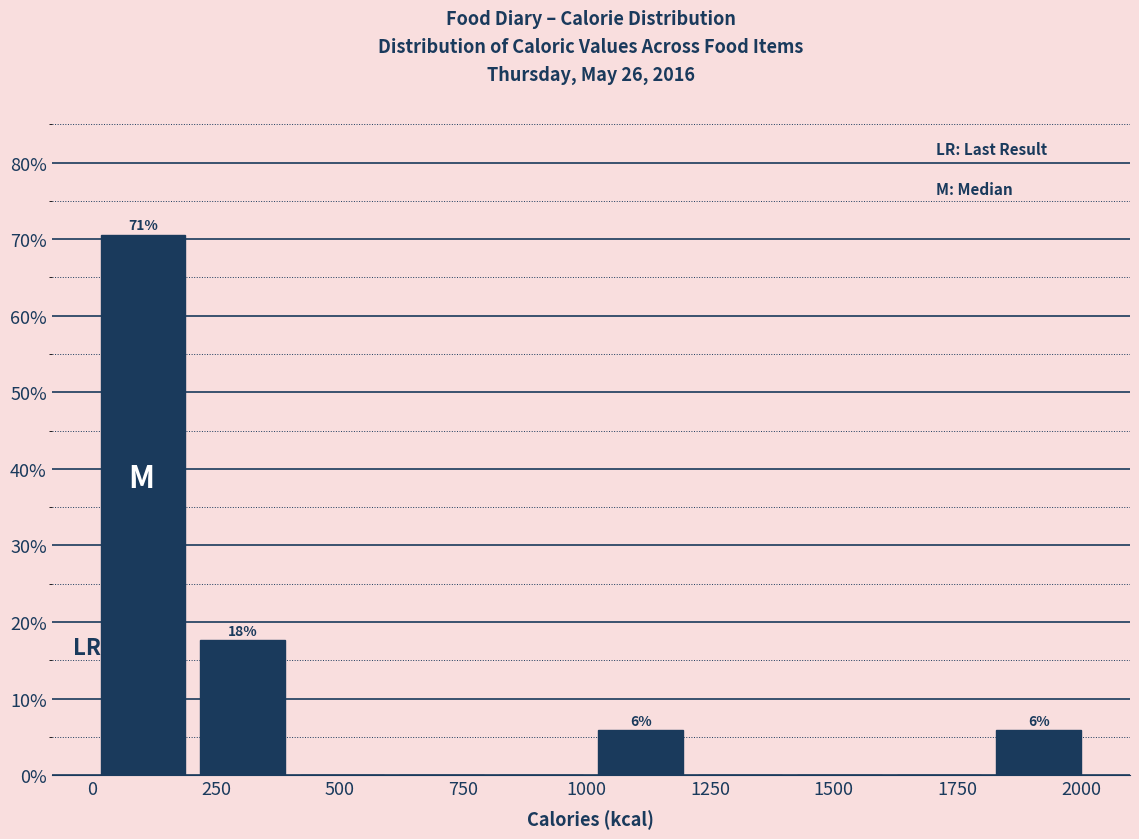

Which range on the x-axis has the tallest bar?

0 to 200